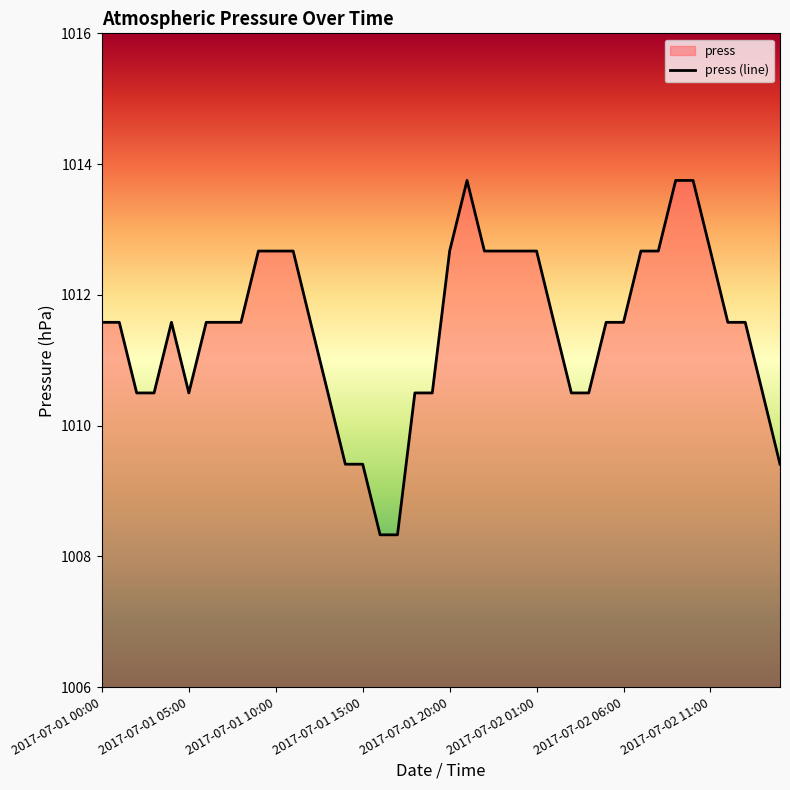

The chart shows a value of 635.3 at 2017-07-02 06:00. True or false?

False